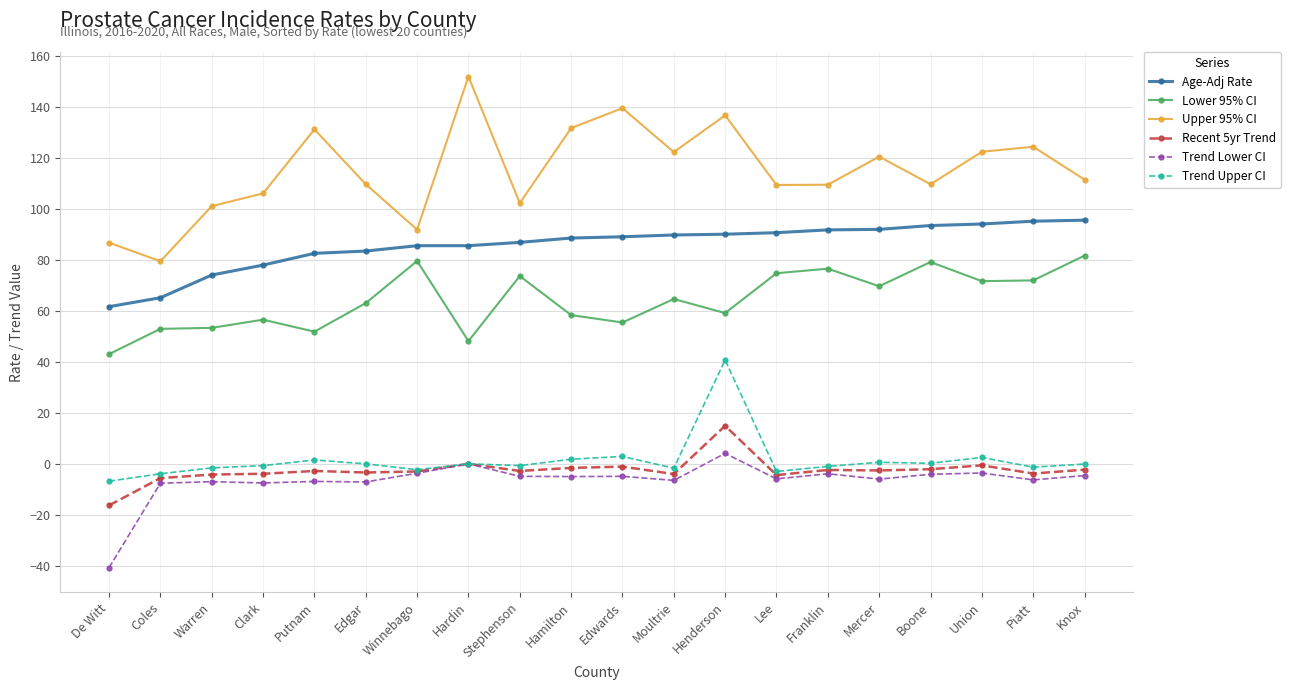

True or false: Trend Lower CI and Lower 95% CI cross at least once.

False